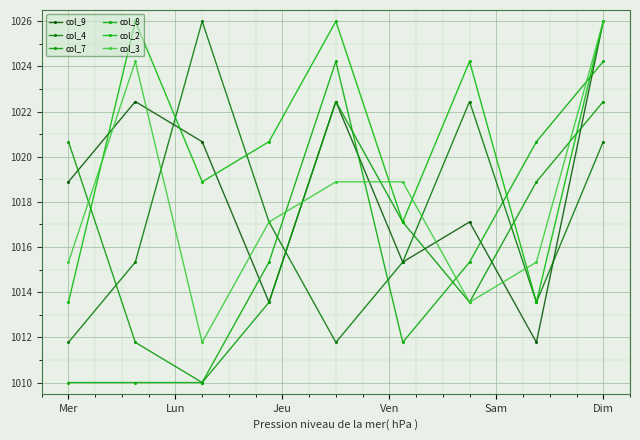

What is the difference between the second highest and minimum values in the col_9 series?

10.7